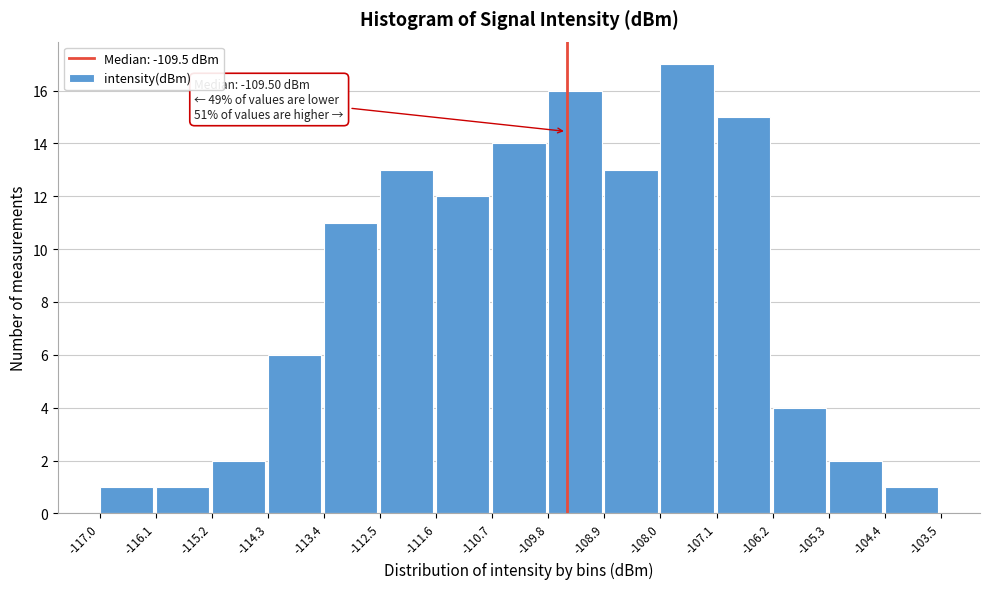

Over which range of the x-axis is the bar tallest?

-108.0 to -107.1